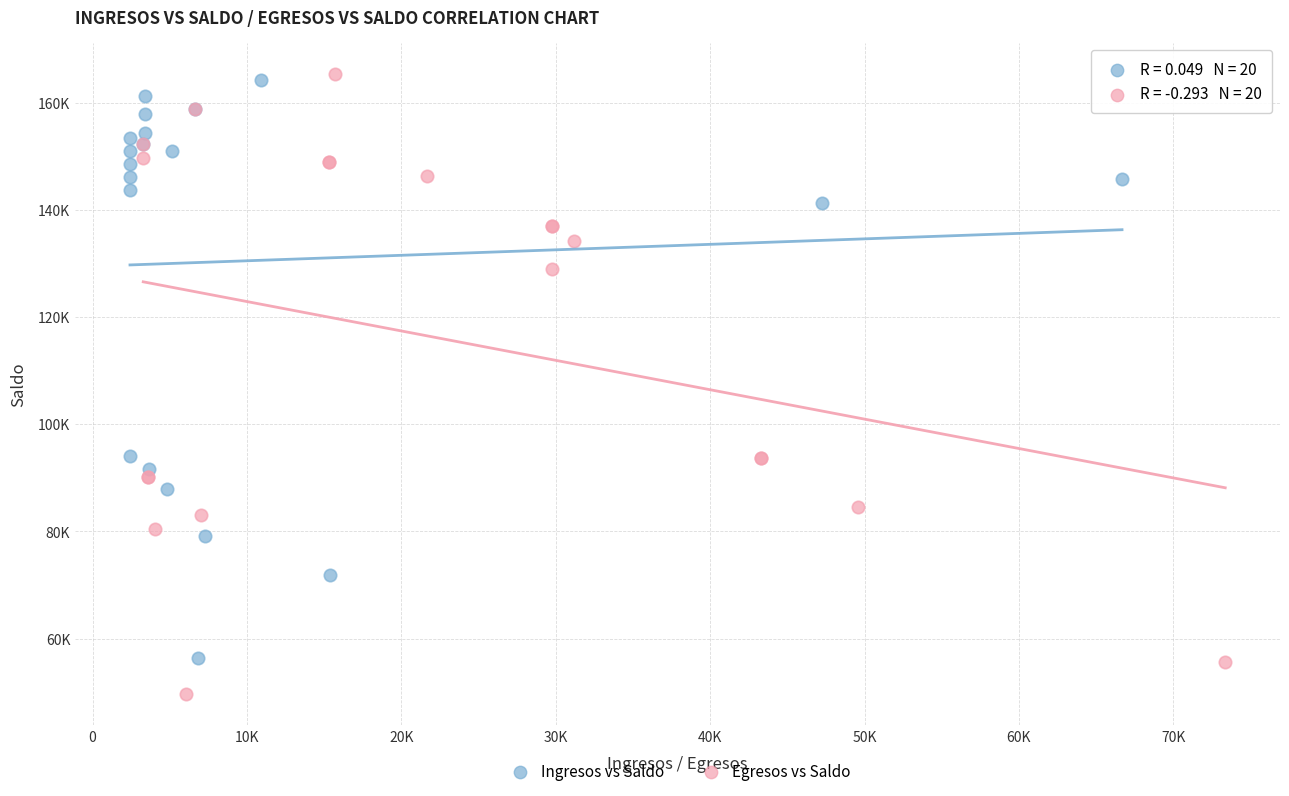

What are all the series names shown in the legend?

Ingresos vs Saldo, Egresos vs Saldo